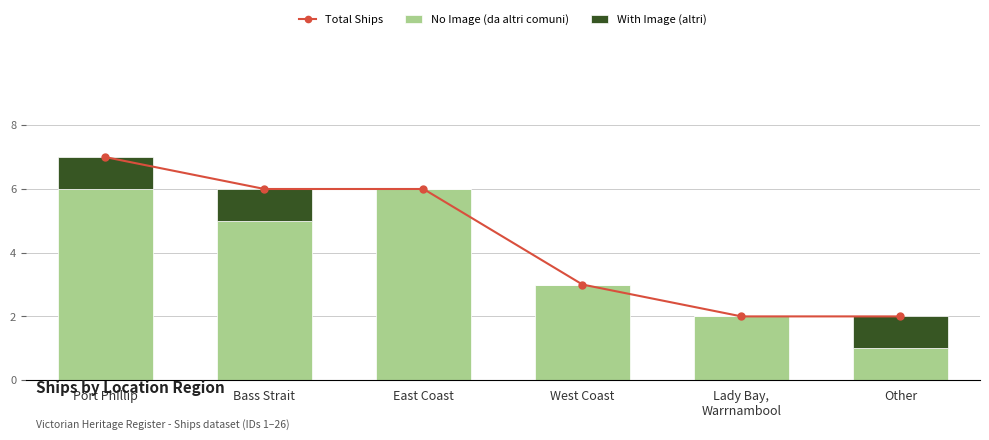

What is the lowest value of the Total Ships series?

2